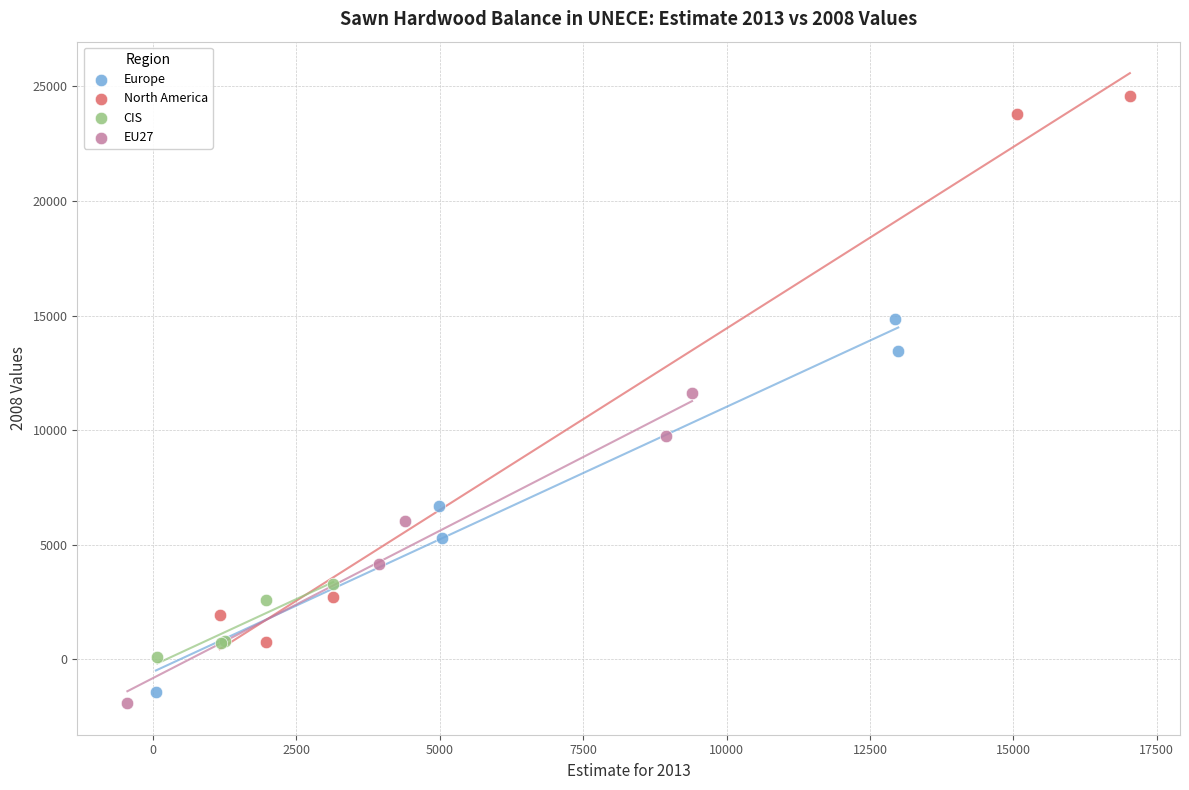

What are all the series names shown in the legend?

Europe, North America, CIS, EU27